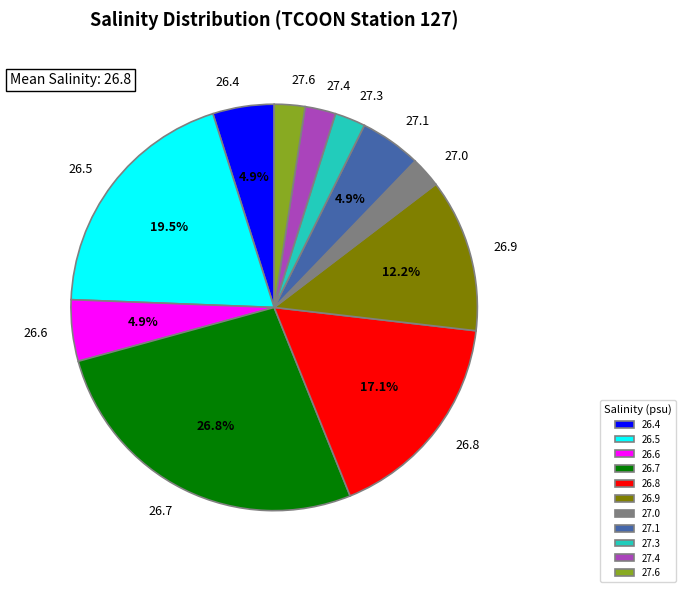

What is the total percentage of 26.7 and 26.9?

39.0%